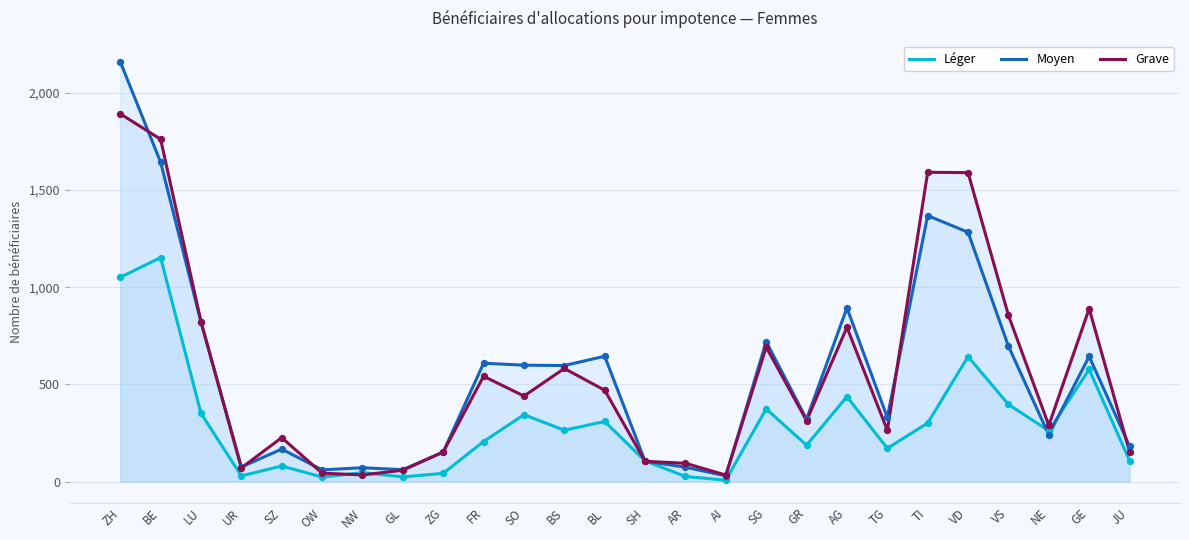

Which series has the largest Y range (max minus min)?

Moyen